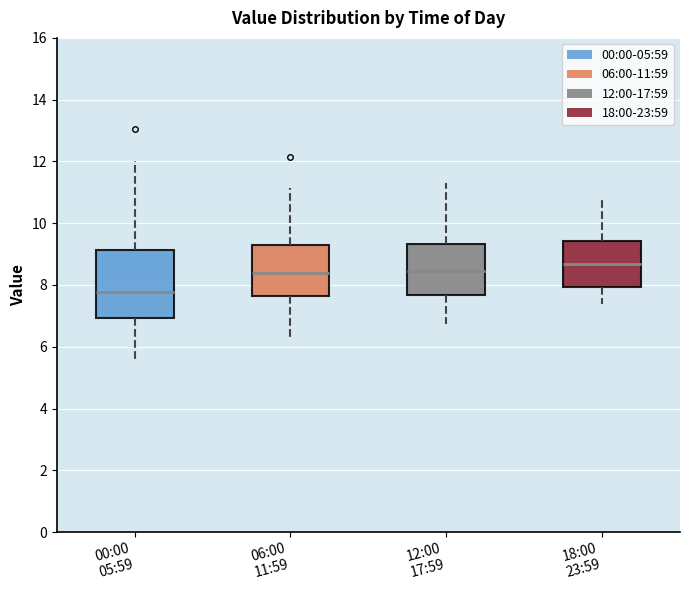

Where does the upper whisker of the box for 06:00 11:59 end on the y-axis? The values are not printed on the chart, so give them approximately, as read against the axis.

11.2